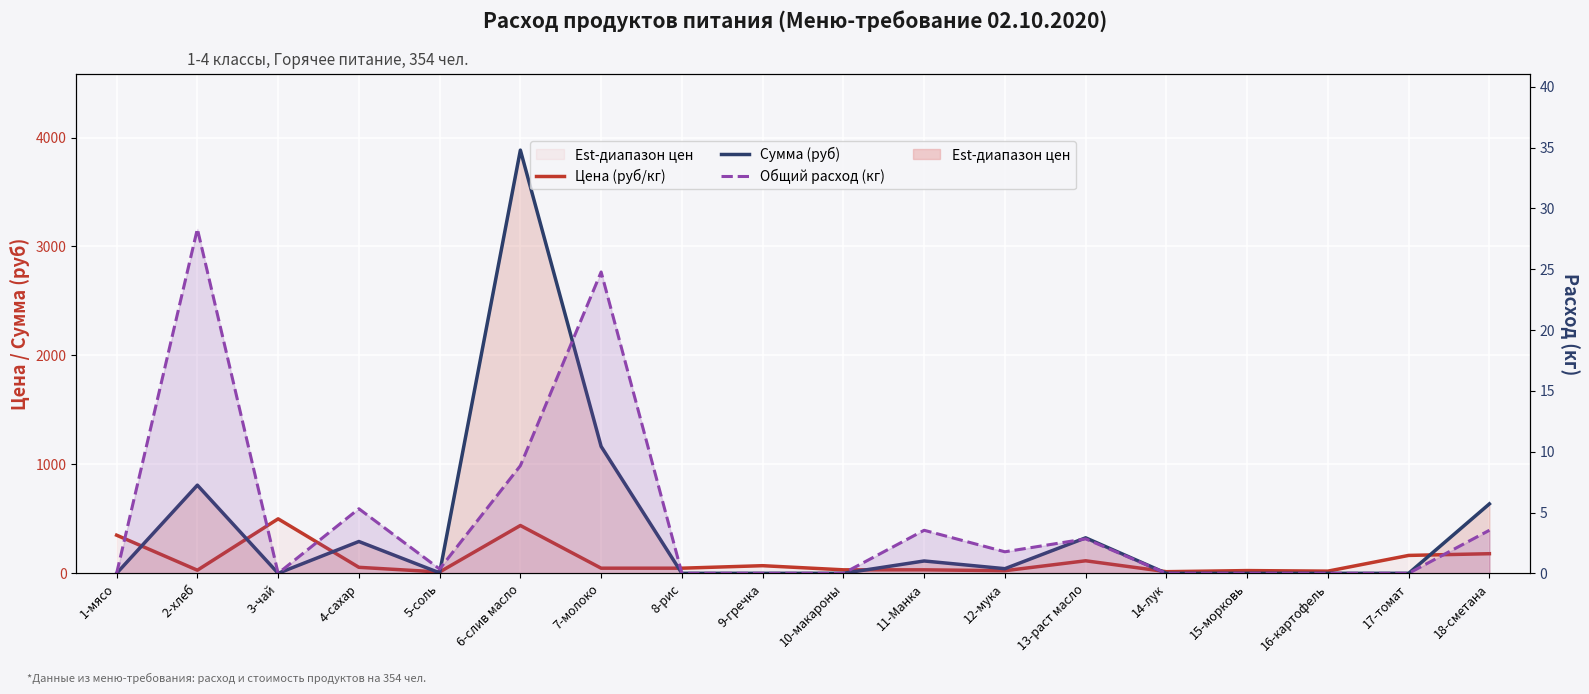

How many lines are shown in the chart?

3